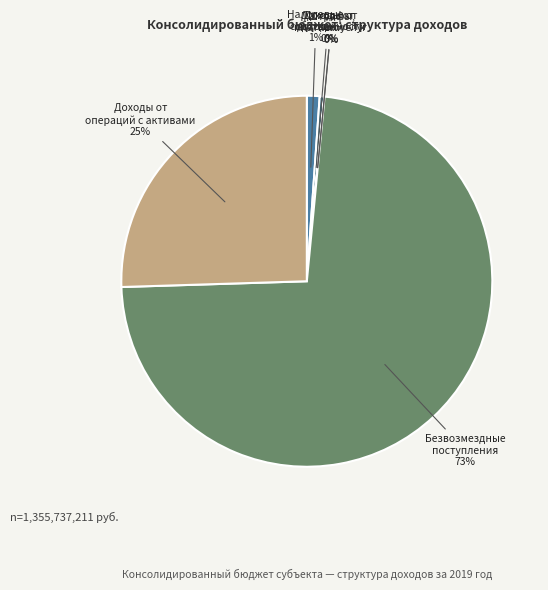

To the nearest percent, what is the average slice percentage?

17%